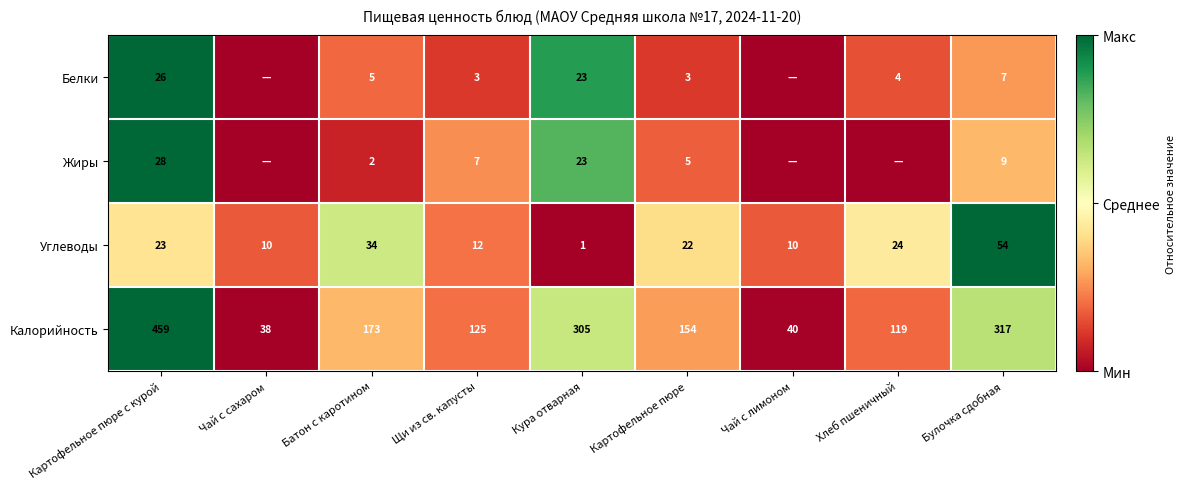

Is it true that Углеводы equals 1.4 at Булочка сдобная?

False